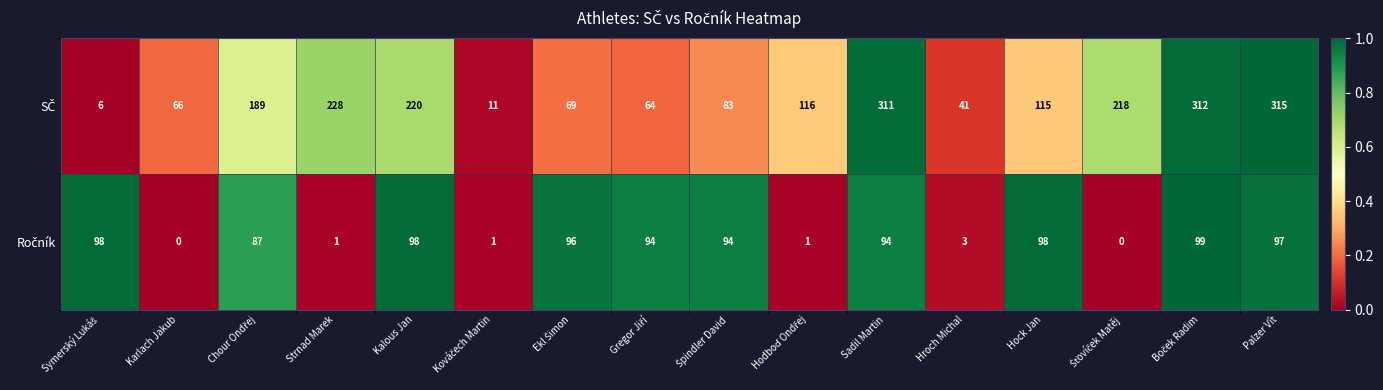

At which category does the chart reach its peak across all series?

Palzer Vít